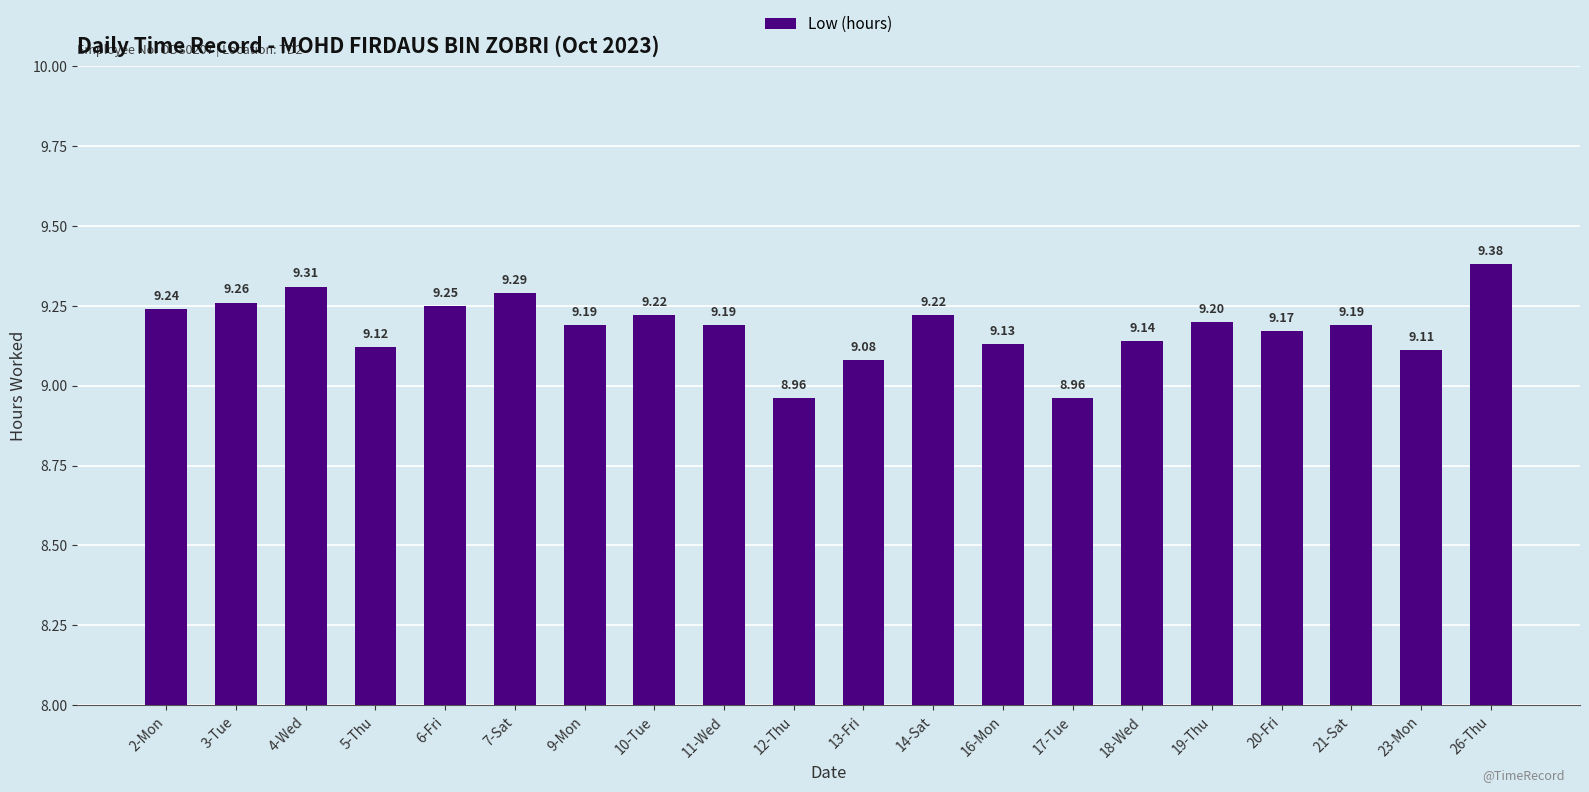

What position from the left is 21-Sat?

18